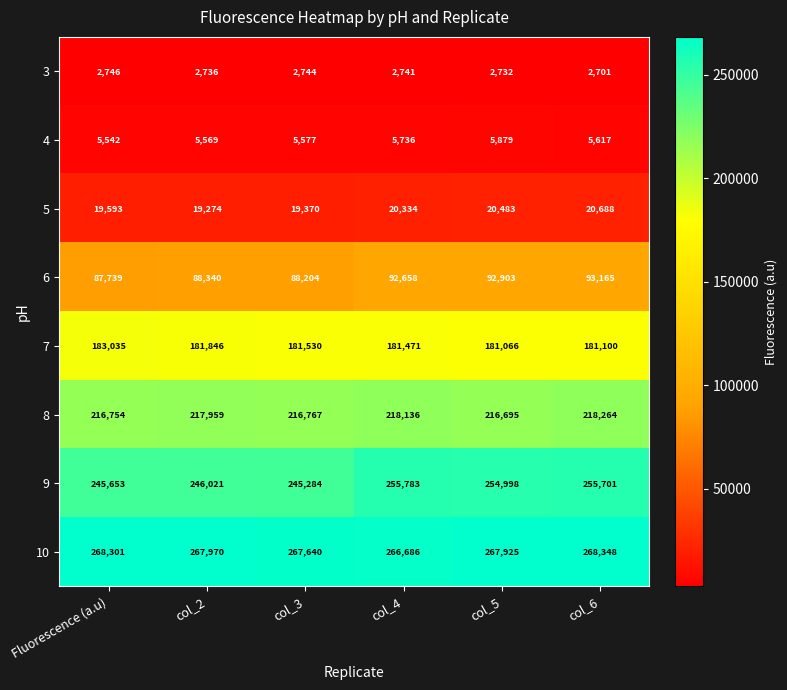

What is the sum of the 4 values at col_3 and col_2?

11146